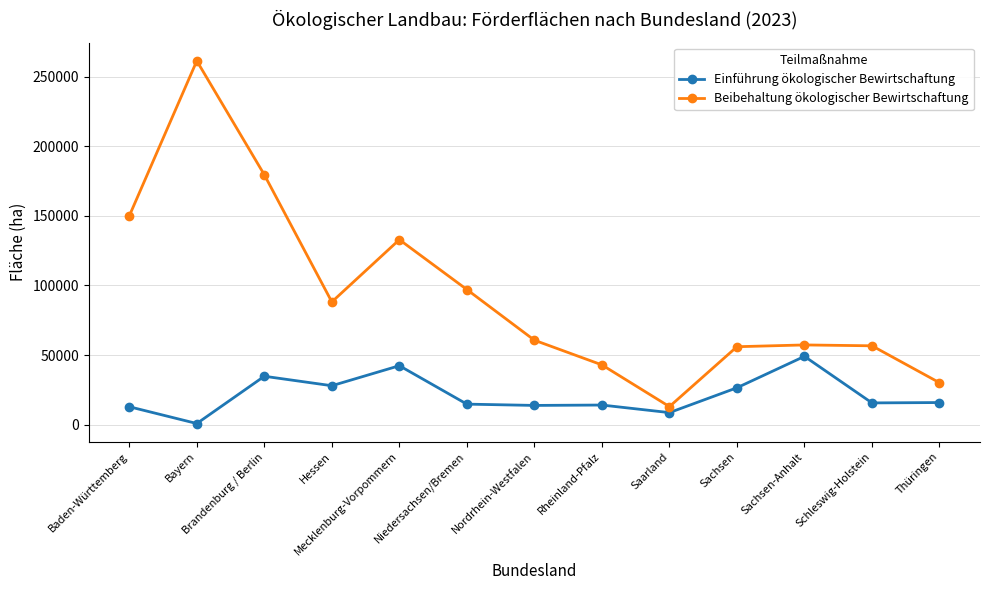

True or false: Einführung ökologischer Bewirtschaftung and Beibehaltung ökologischer Bewirtschaftung cross at least once.

False